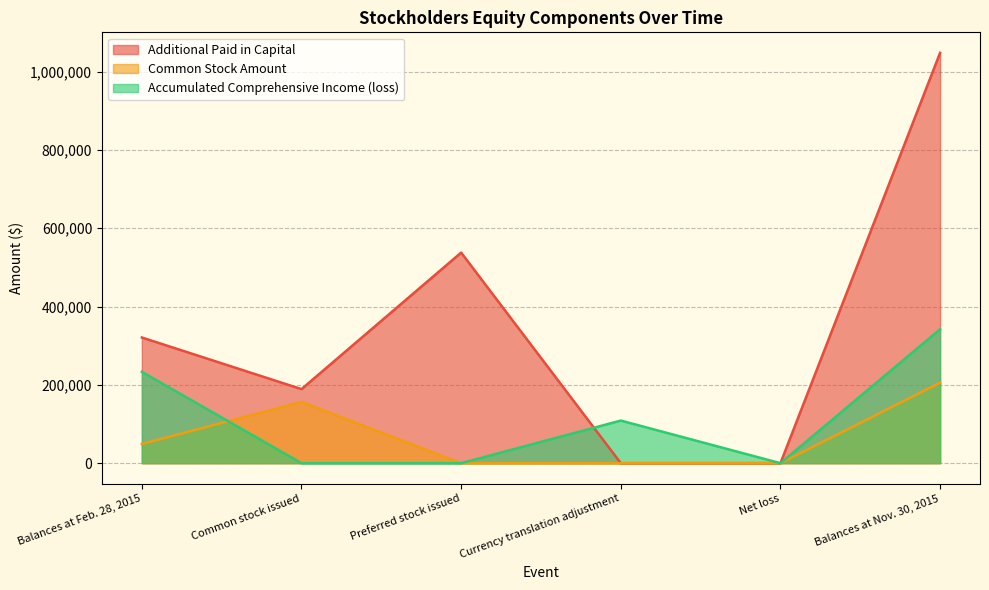

How many times do Common Stock Amount and Accumulated Comprehensive Income (loss) cross each other?

1